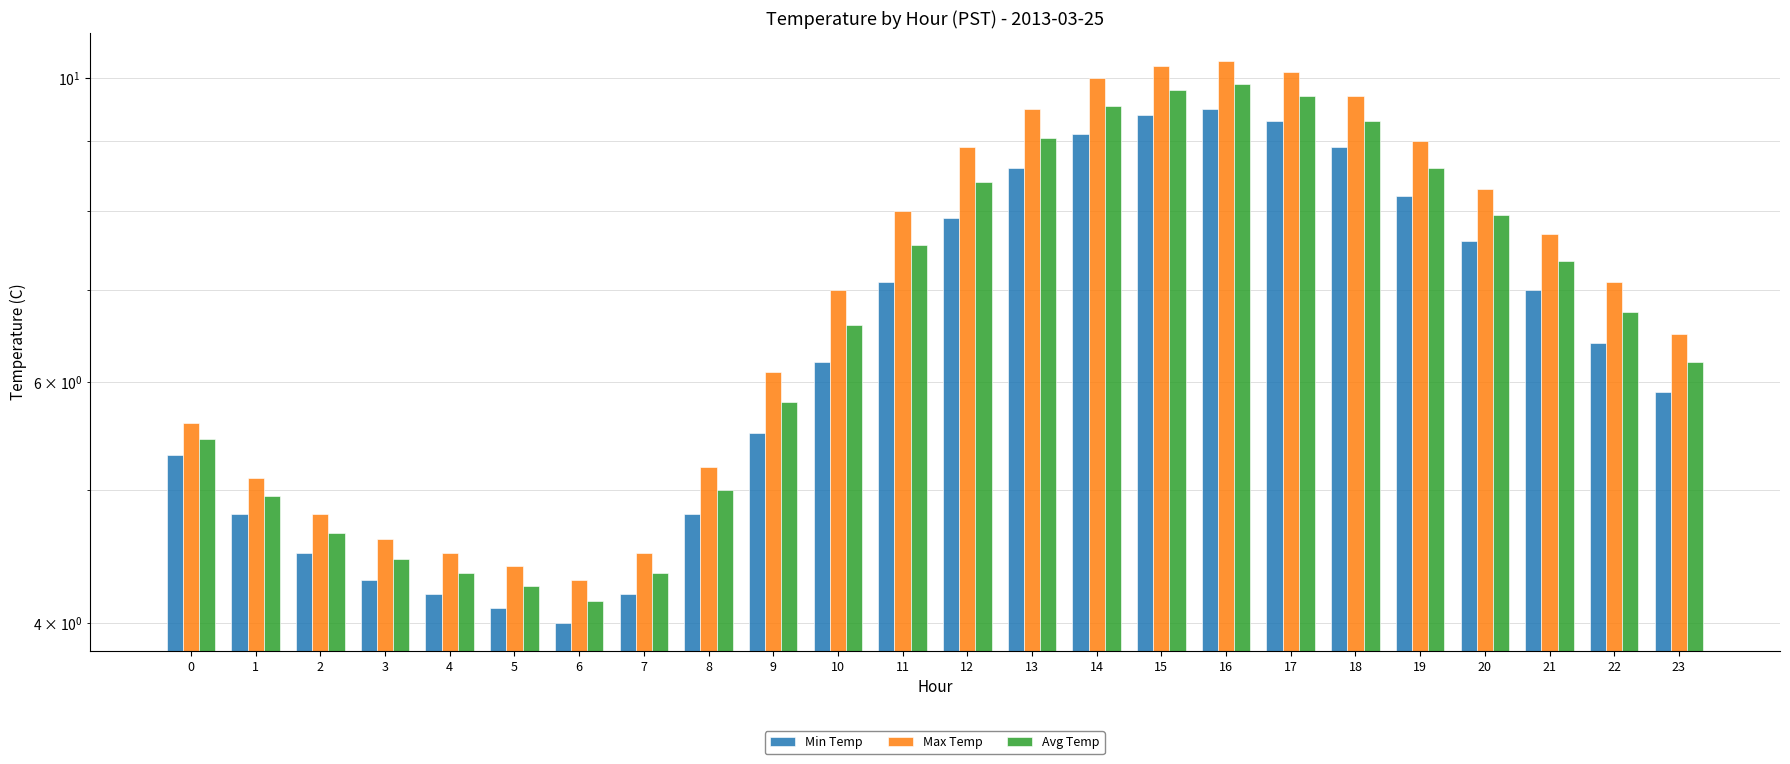

Which series has the widest spread of values?

Max Temp